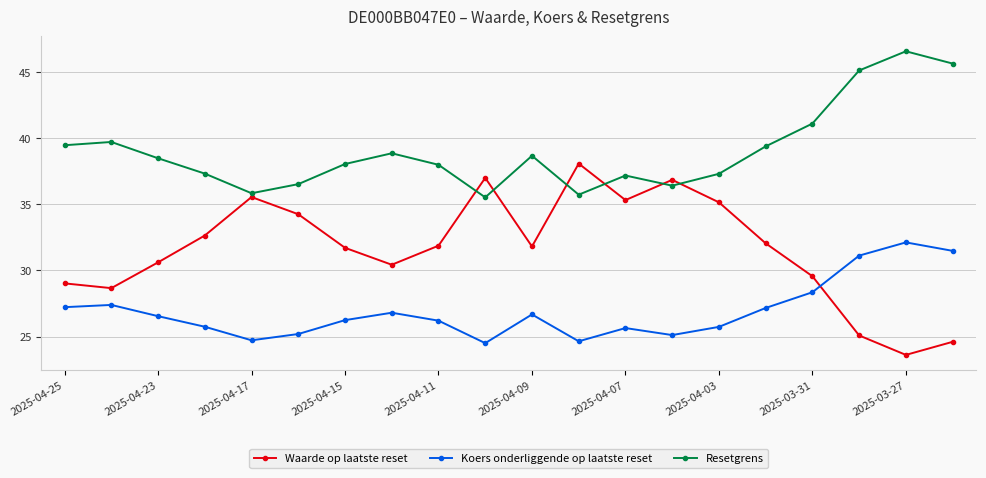

Which series has the largest total across all categories?

Resetgrens